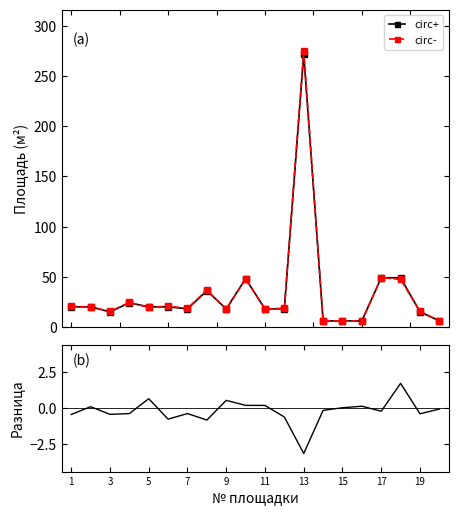

What is the value of the circ+ point at the 1st from the left?

20.0